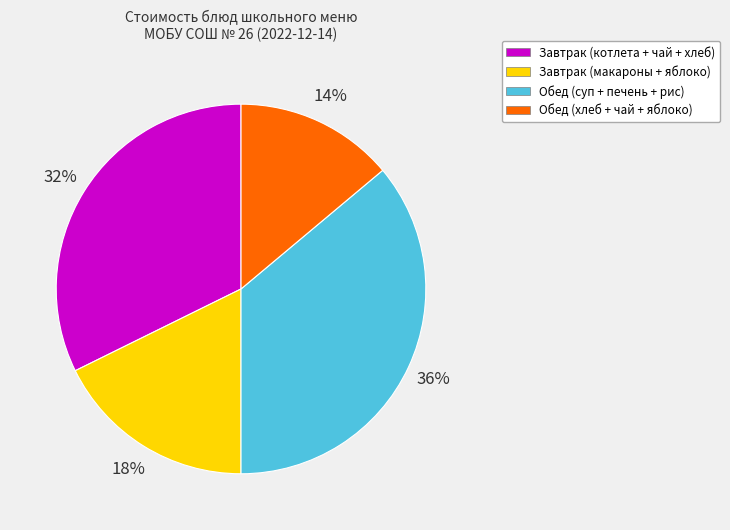

What is the smallest slice in the pie chart?

Обед (хлеб + чай + яблоко)